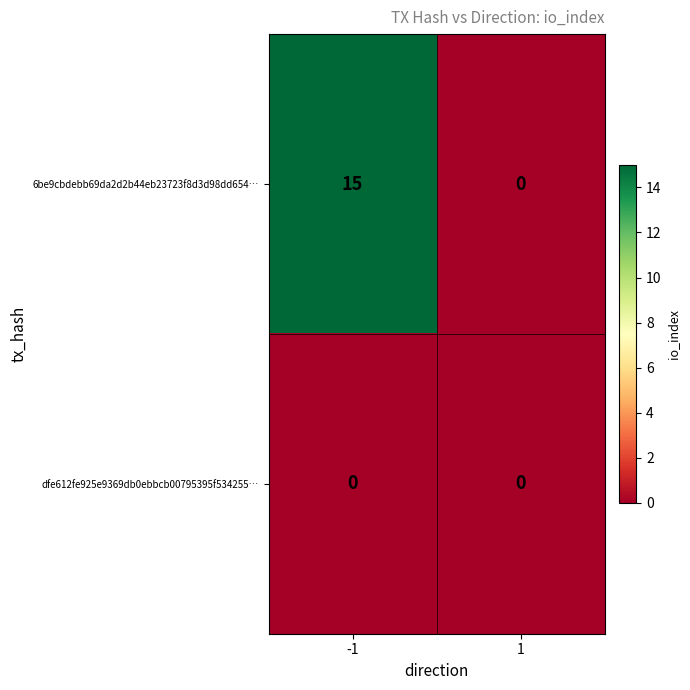

The value of dfe612fe925e9369db0ebbcb00795395f534255… at -1 is 0. True or false?

True